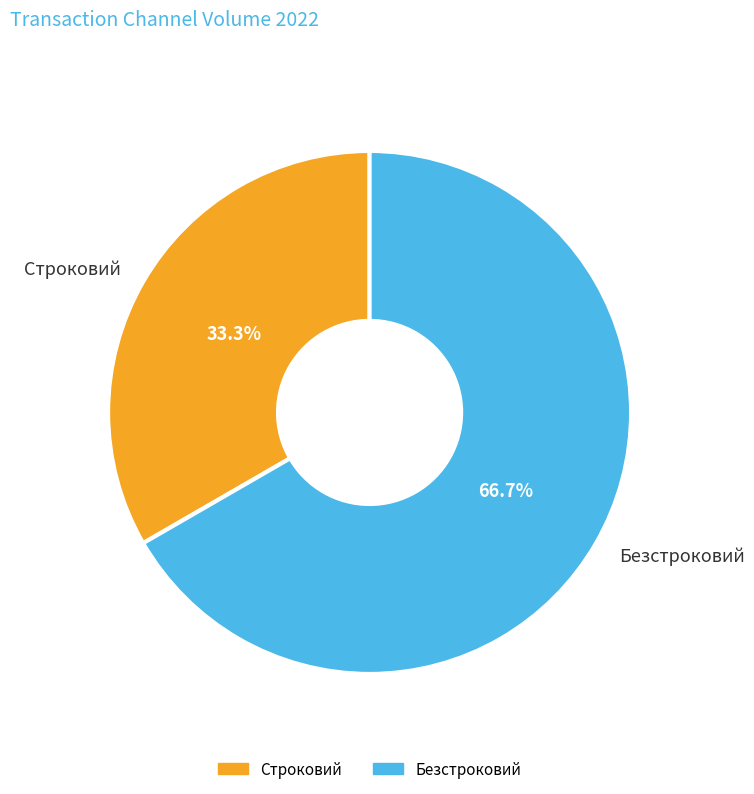

How many segments does this pie chart have?

2